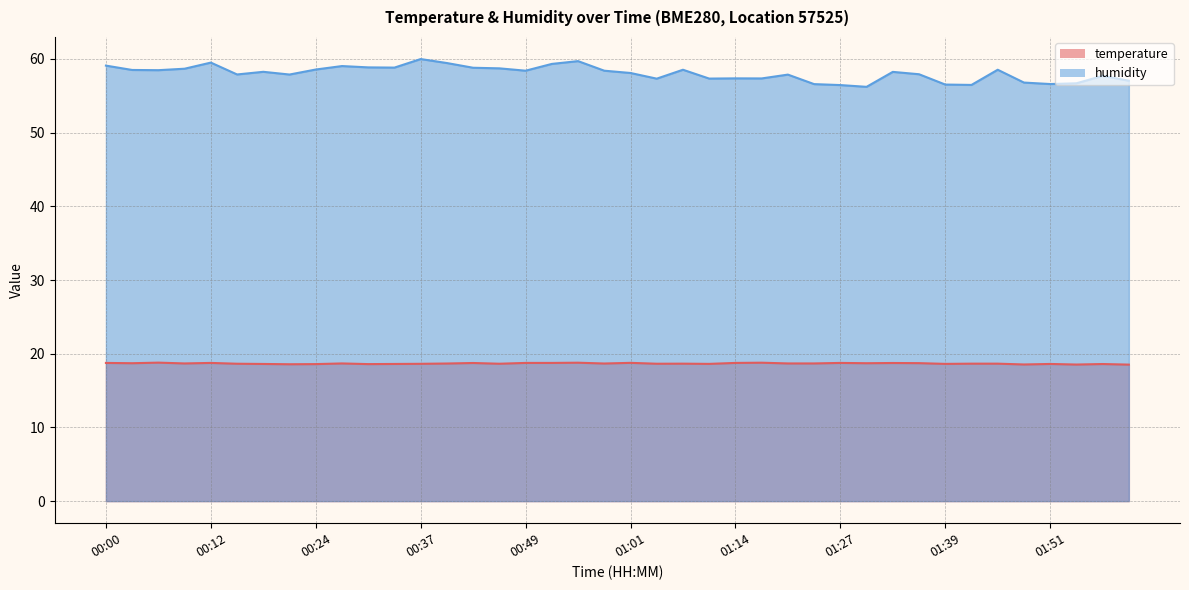

What is the sum of the humidity values at 00:18 and 01:39?

114.8